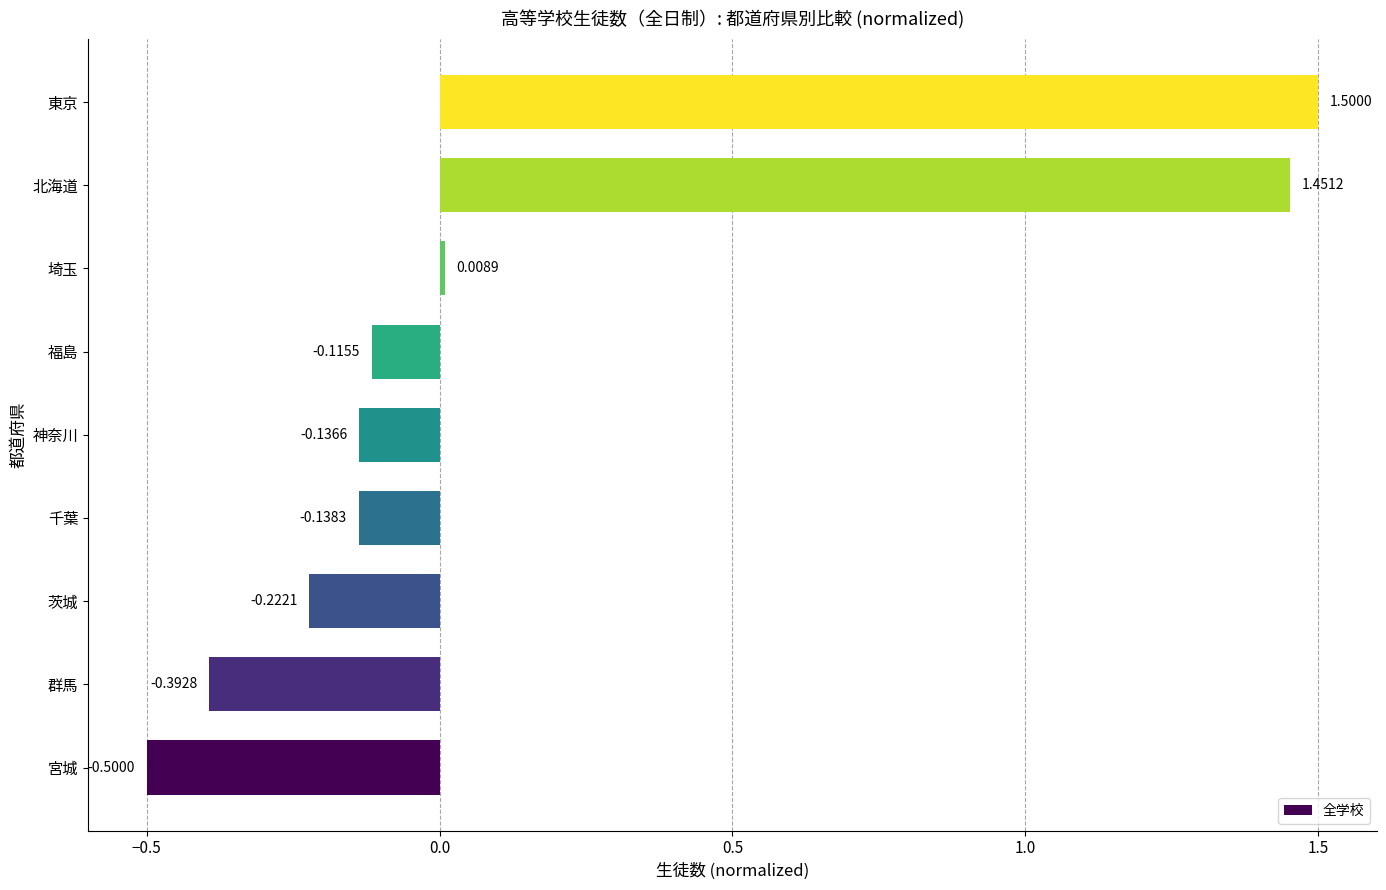

Does the chart contain any negative values?

Yes